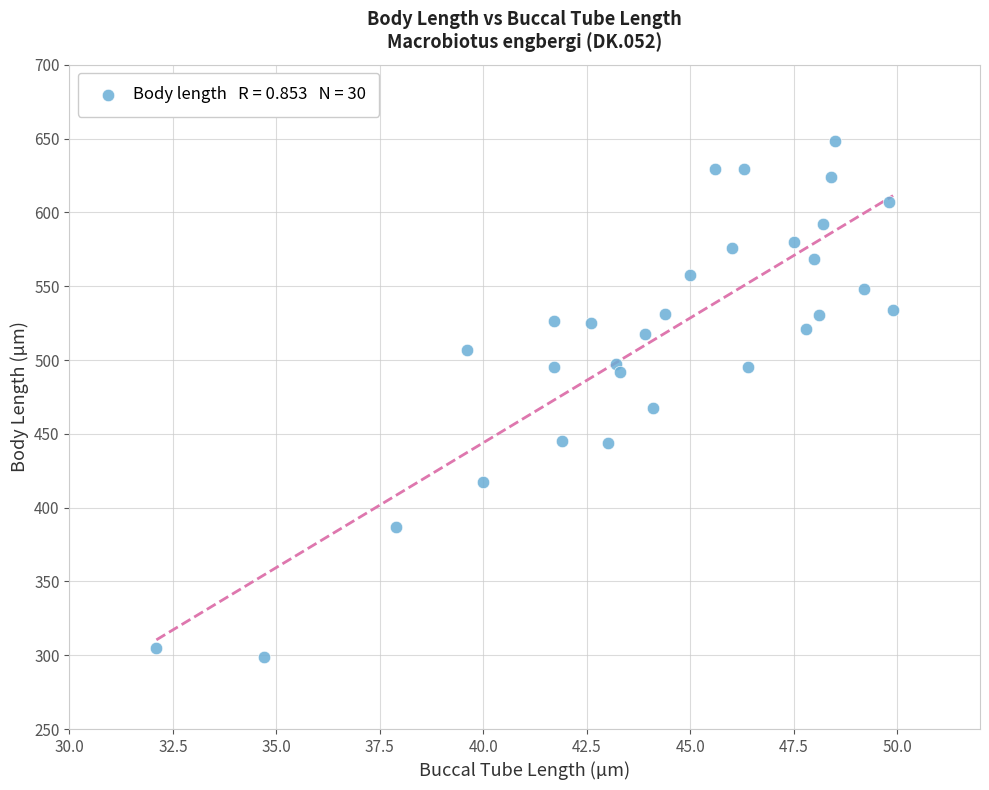

What is the range of X values (max minus min)?

17.8